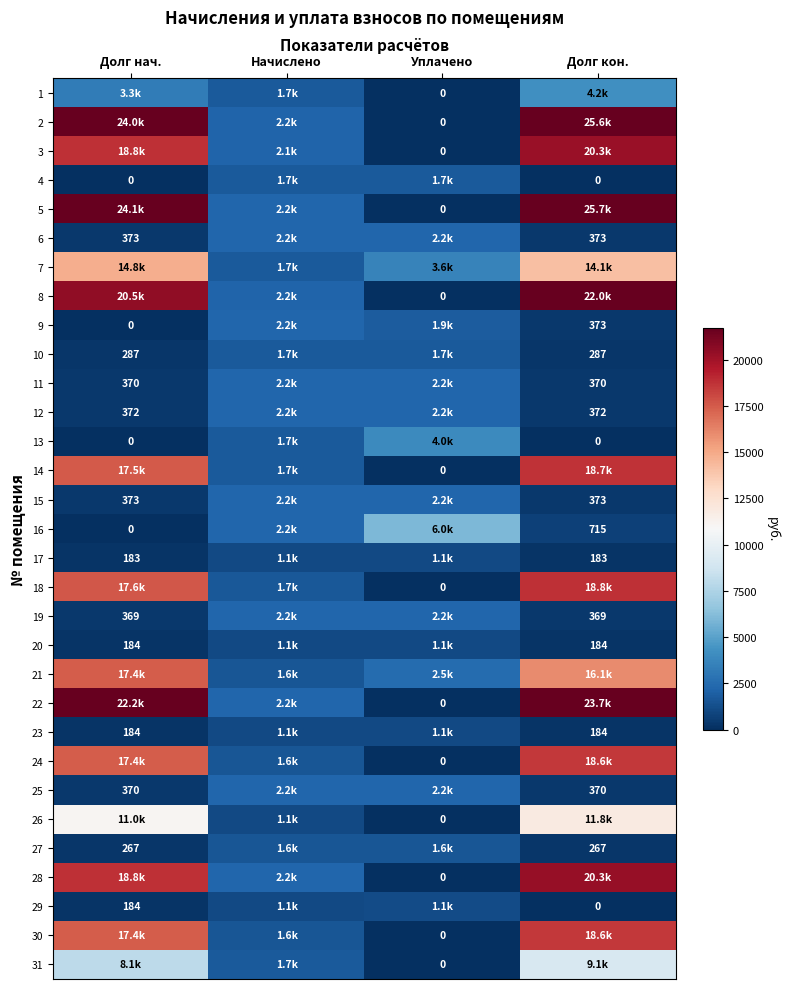

True or false: 2 has a value of 0.0 at Уплачено.

True